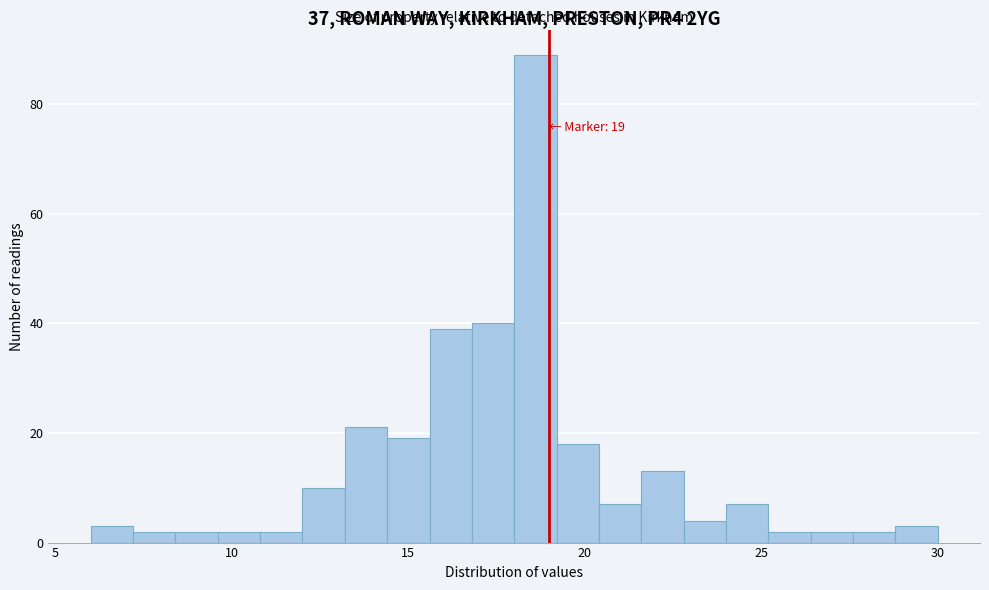

Read against the x-axis, roughly where is the centre of the tallest bar?

18.5